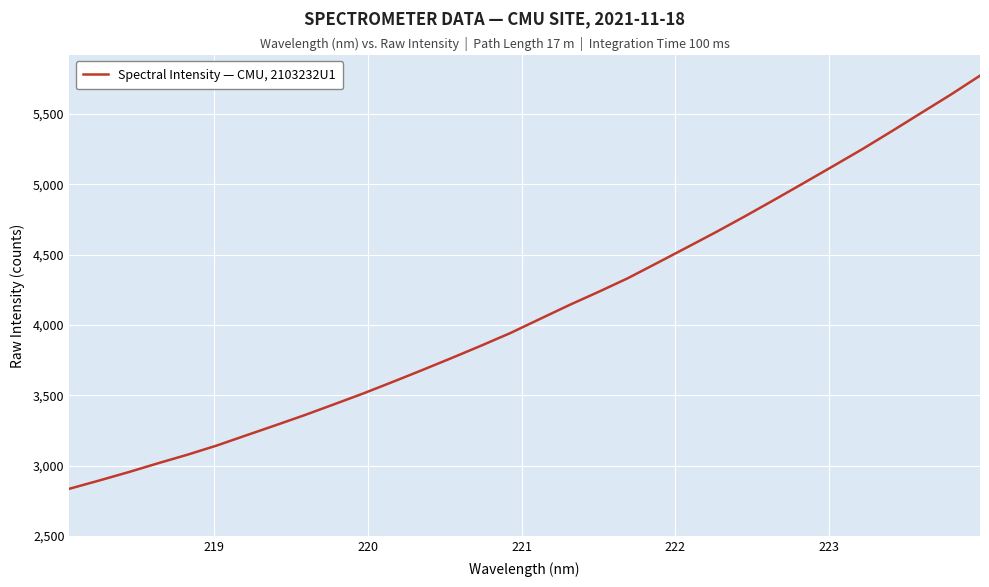

What is the difference between the maximum and minimum values?

2935.5